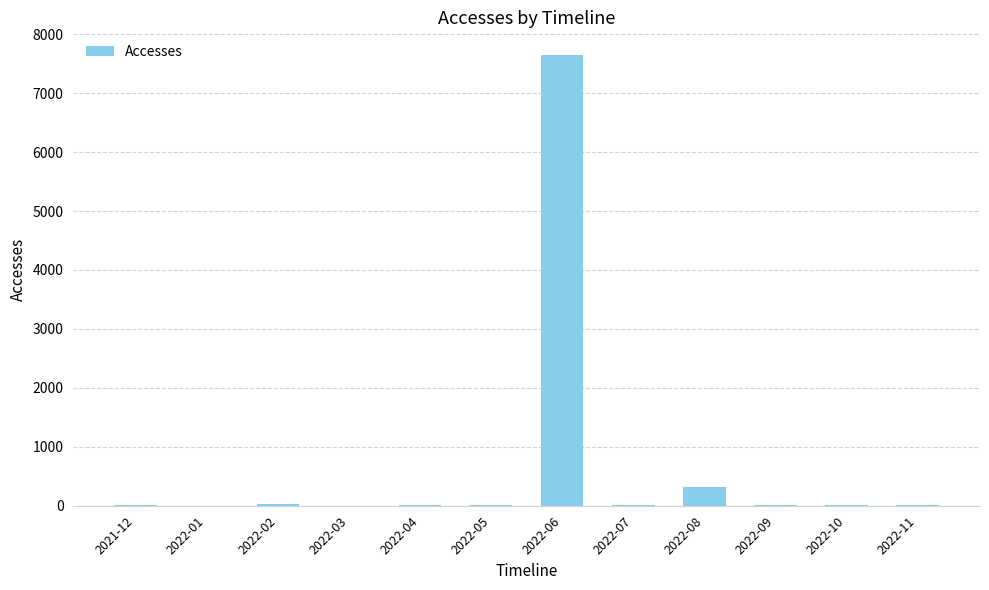

At which label is the value closest to 3826?

2022-08